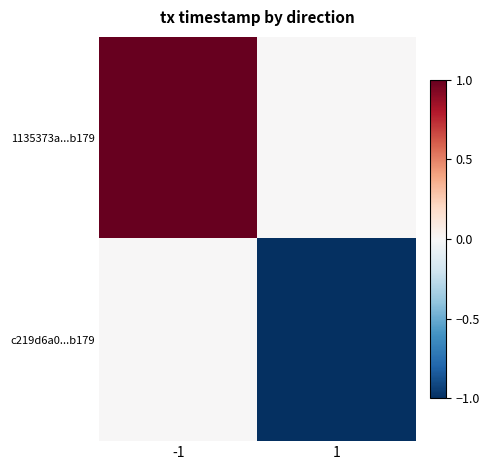

Rank the series by their maximum value, from lowest to highest.

c219d6a0...b179, 1135373a...b179